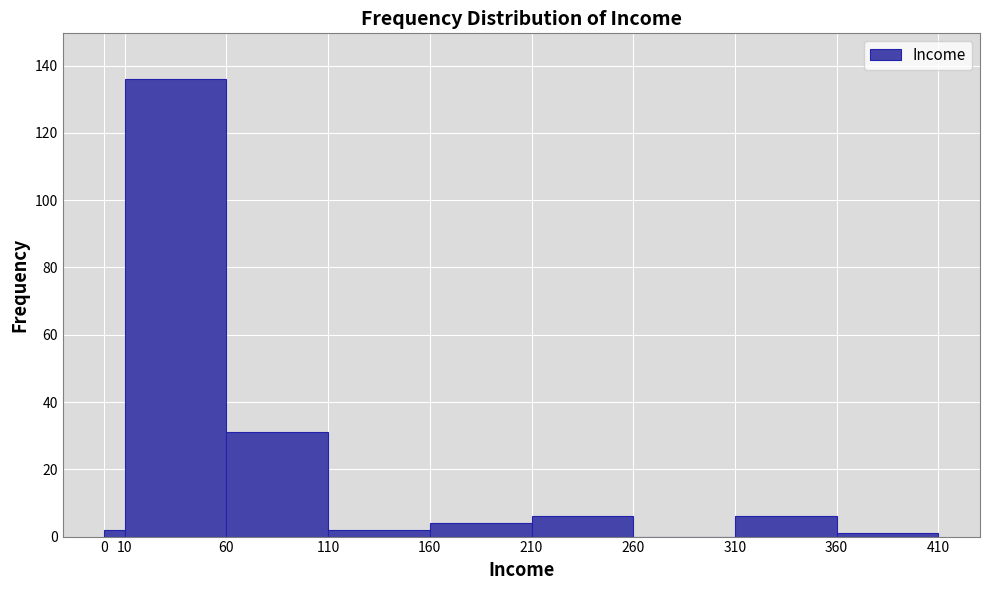

Over which range of the x-axis is the bar tallest?

10 to 60